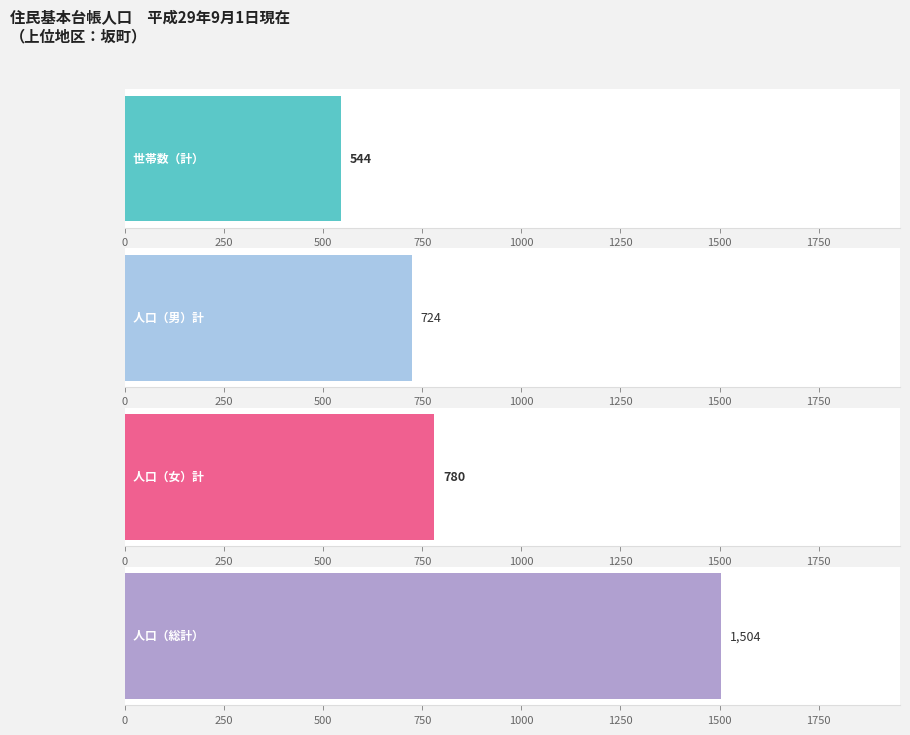

At which category is the sum across all series the highest?

坂町